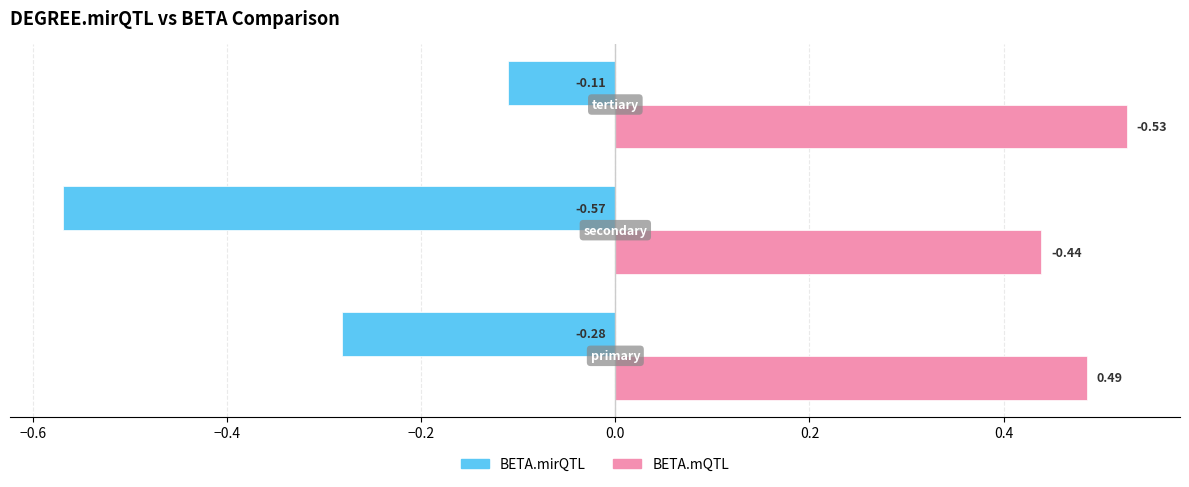

Which series has the widest spread of values?

BETA.mirQTL